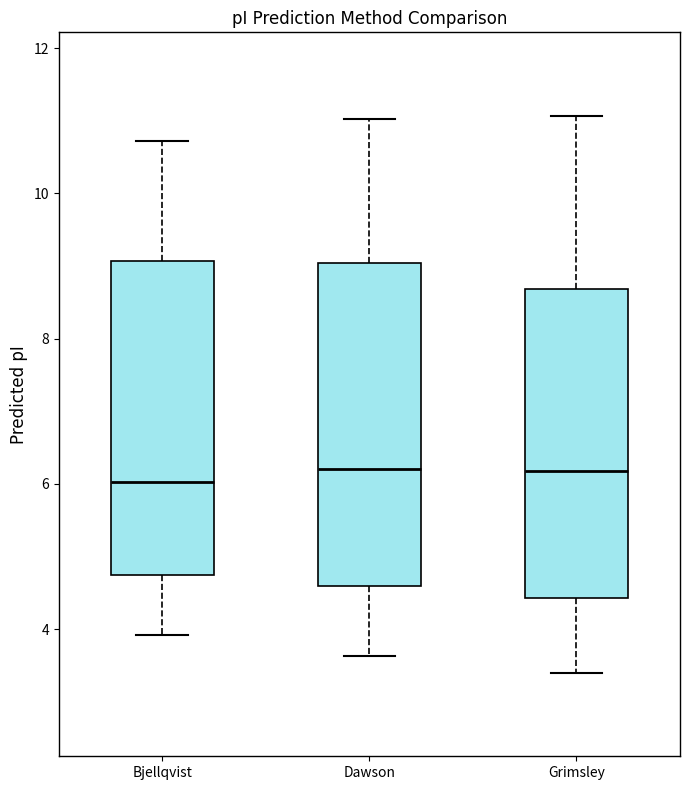

Where is the lower edge of the box for Dawson on the y-axis? The values are not printed on the chart, so give them approximately, as read against the axis.

4.6